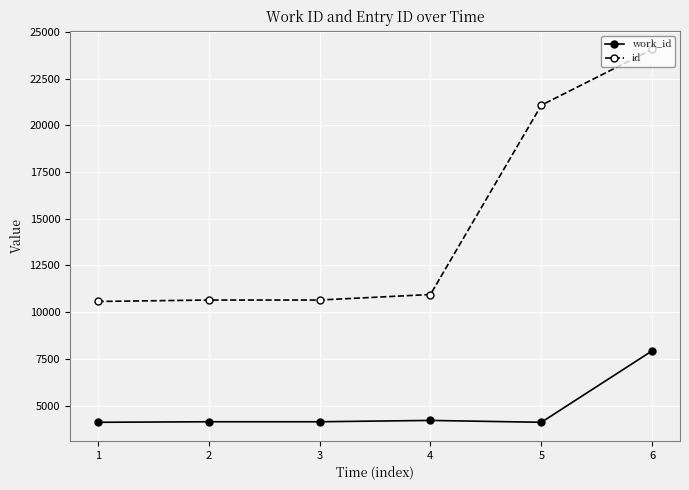

What is the difference between the work_id values at 6 and 1?

3827